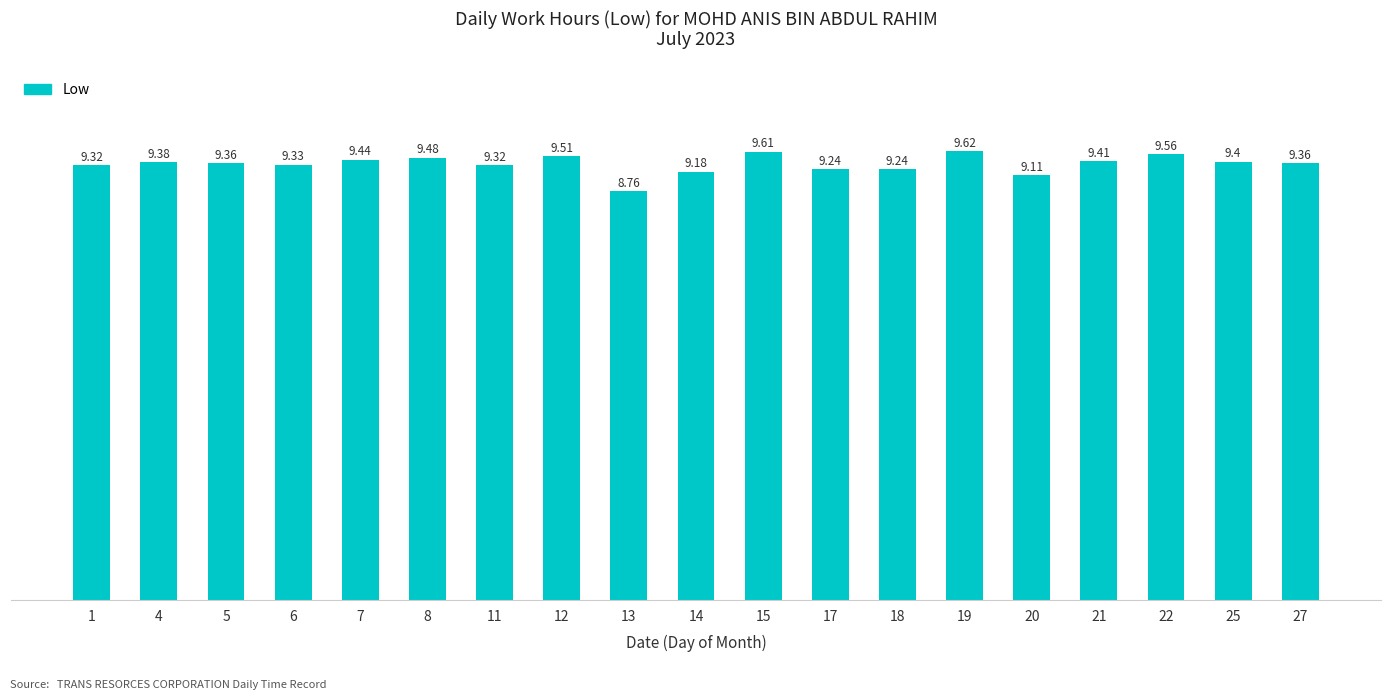

What is the value of the 19th bar from the left?

9.4